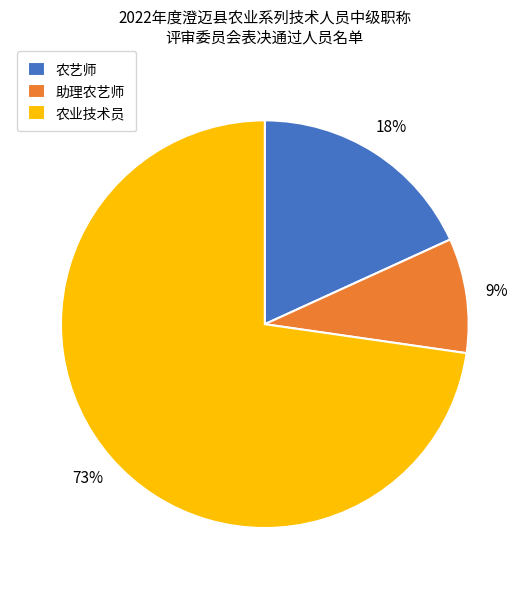

To the nearest percent, what is the combined percentage of 农业技术员 and 助理农艺师?

82%